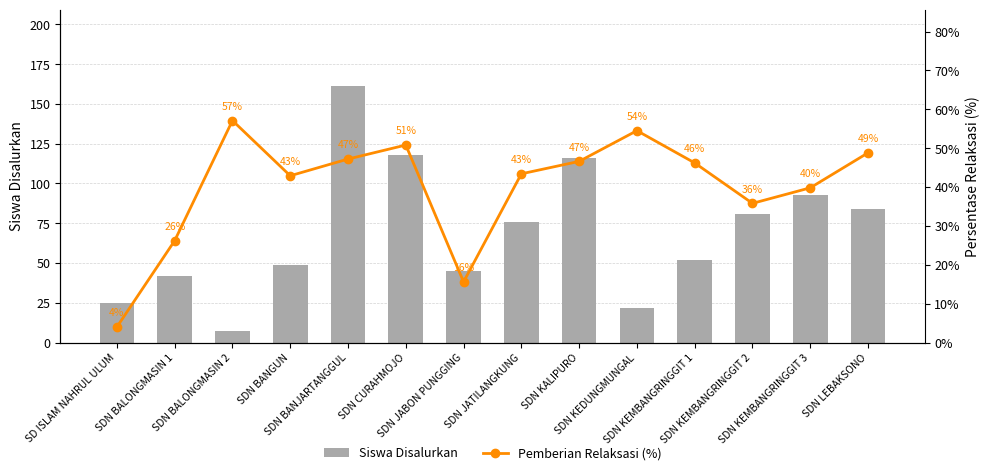

List the series in order of their peak value, highest first.

Siswa Disalurkan, Pemberian Relaksasi (%)